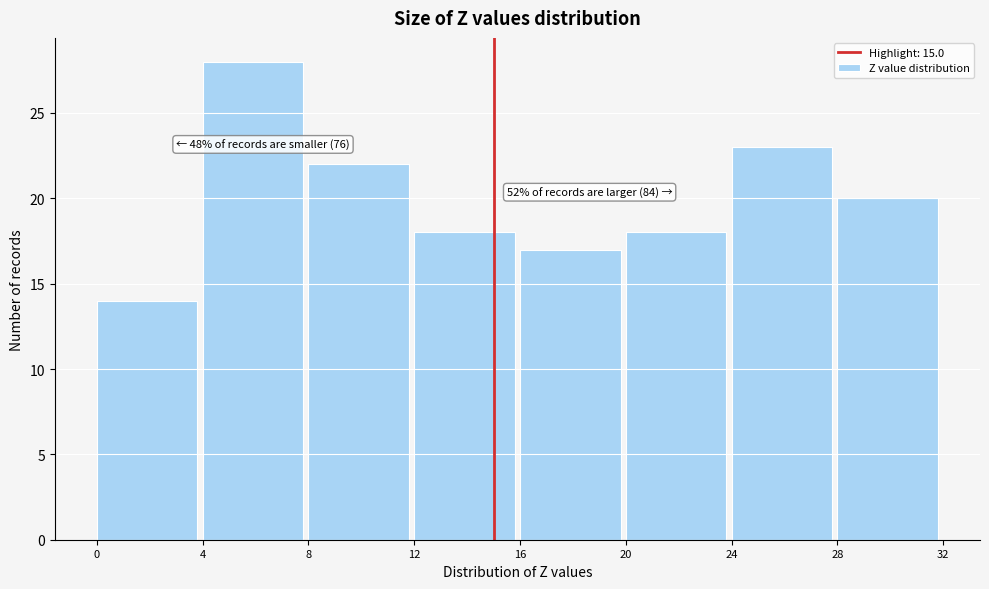

Over which range of the x-axis is the bar tallest?

4 to 8